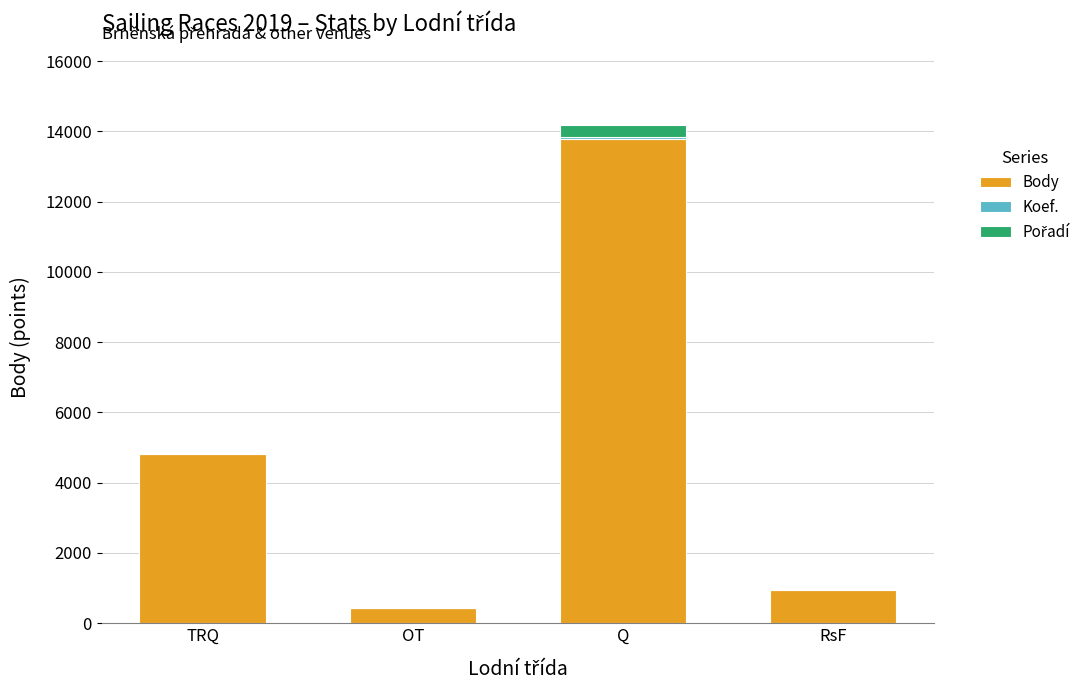

True or false: Body has a value of 423 at OT.

True